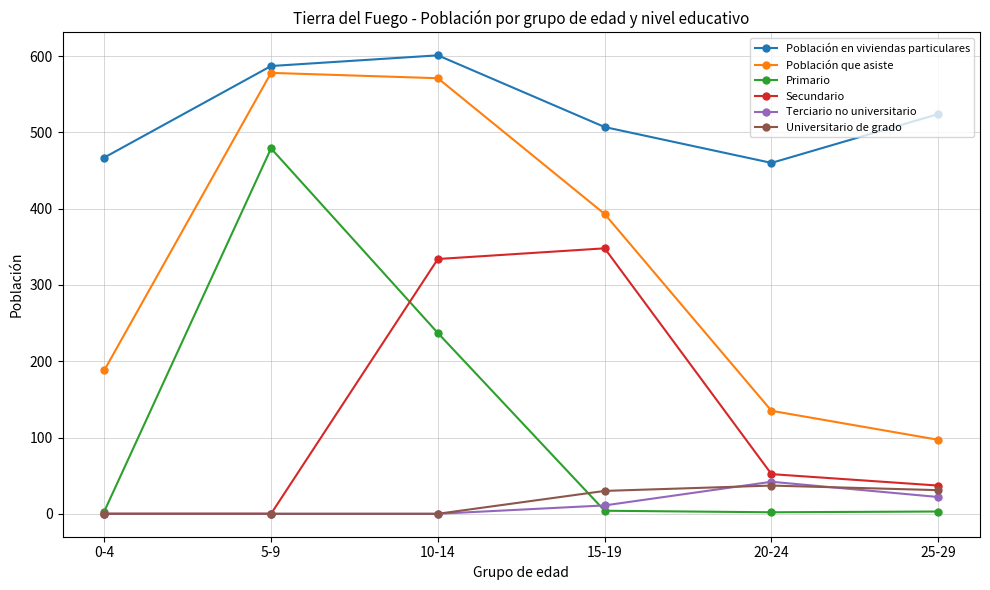

Does the chart have visible grid lines?

Yes